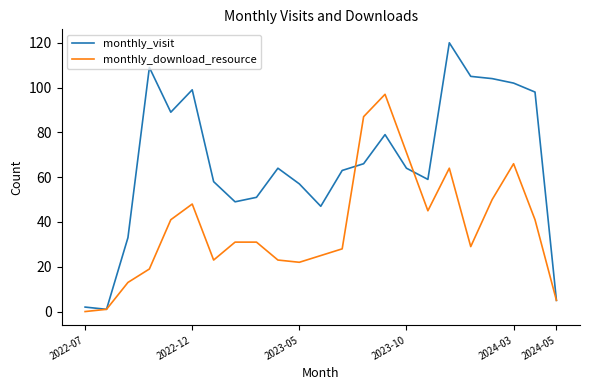

Which series has the largest range (max minus min)?

monthly_visit